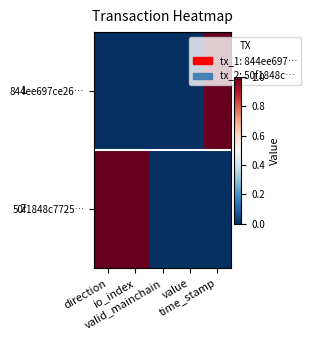

Which category has the lowest value across all series?

direction